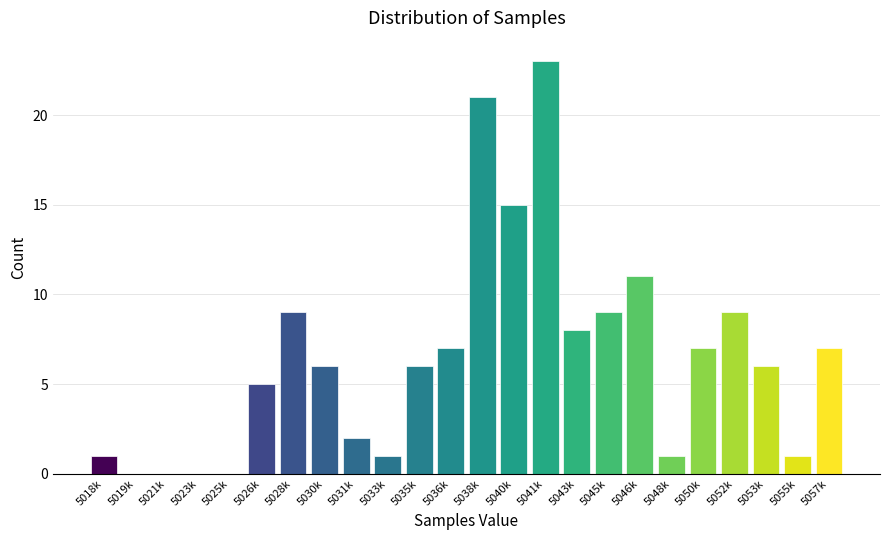

Reading left to right, transcribe all the data shown in this chart.

5018k=1	5019k=0	5021k=0	5023k=0	5025k=0	5026k=5	5028k=9	5030k=6	5031k=2	5033k=1	5035k=6	5036k=7	5038k=21	5040k=15	5041k=23	5043k=8	5045k=9	5046k=11	5048k=1	5050k=7	5052k=9	5053k=6	5055k=1	5057k=7